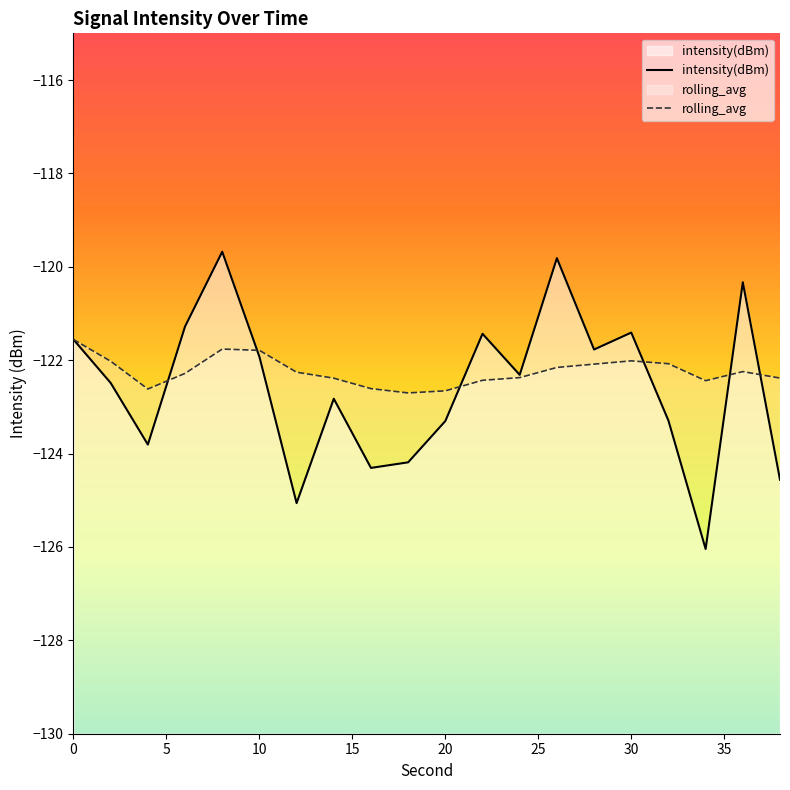

Rank the series at 30 from lowest to highest value.

rolling_avg, intensity(dBm)